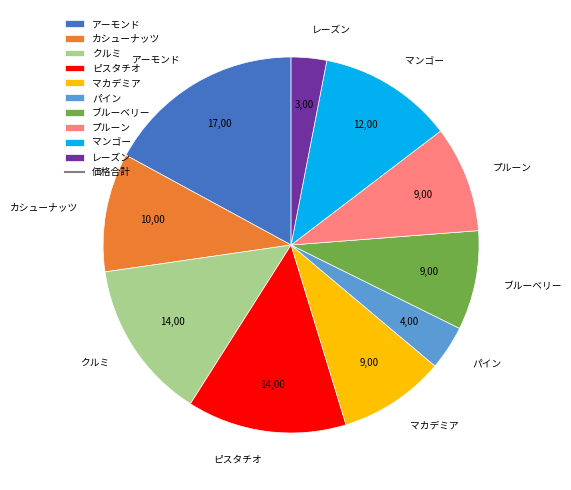

How many segments does this pie chart have?

10